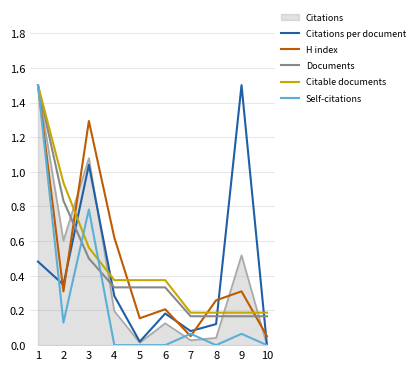

What is the greatest value displayed?

1.5